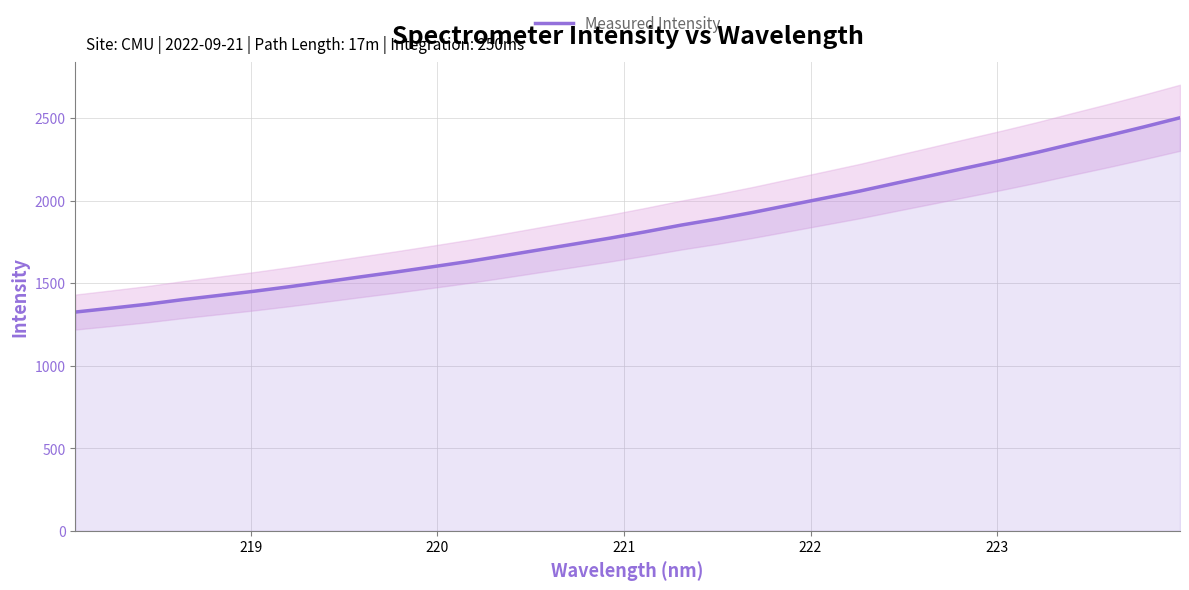

Reading left to right, what are all the values shown in this chart?

1324.5	1347.6	1371.6	1399.3	1424.5	1450.1	1477.9	1507.4	1537.7	1567.2	1598.4	1630.1	1665.1	1700.8	1736.6	1772.4	1810.9	1851.4	1887.8	1927.8	1970.8	2013.7	2056.9	2104.0	2150.5	2197.5	2243.9	2292.3	2343.8	2394.1	2446.6	2501.0